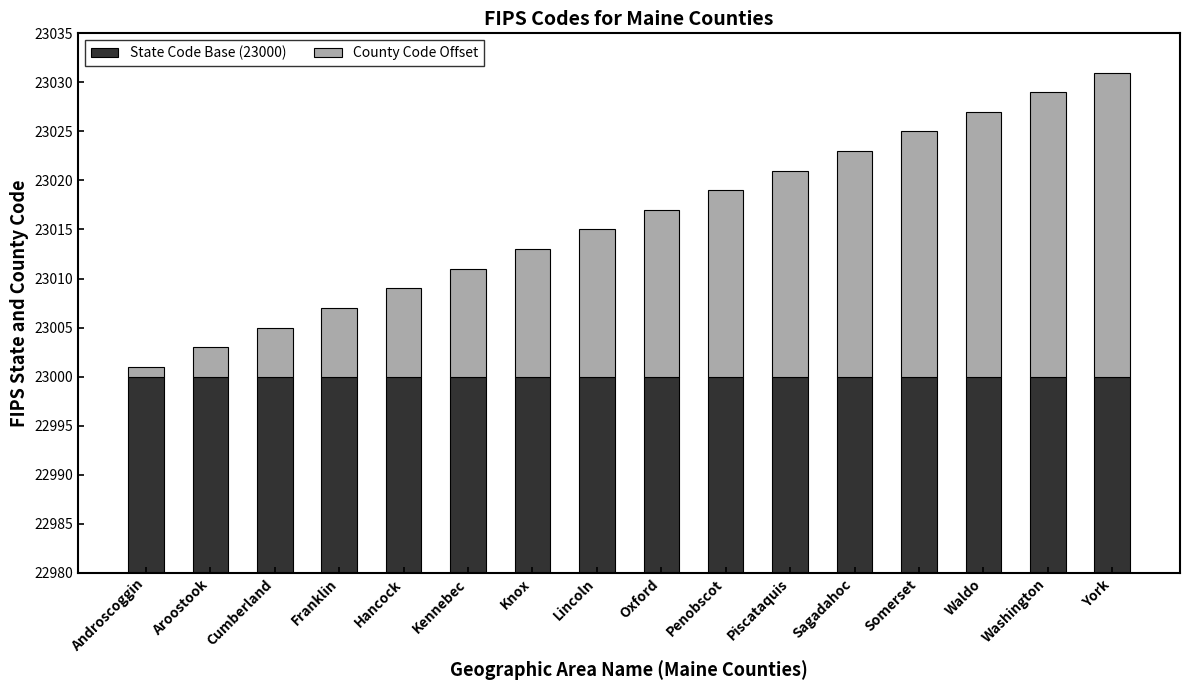

What is the difference between the County Code Offset values at Hancock and Piscataquis?

12